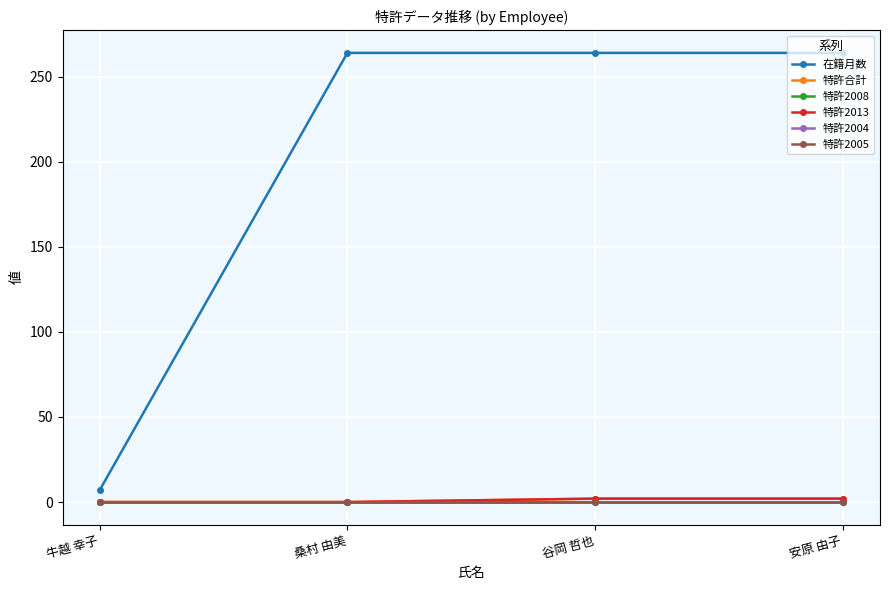

What is the maximum value shown in the chart?

264